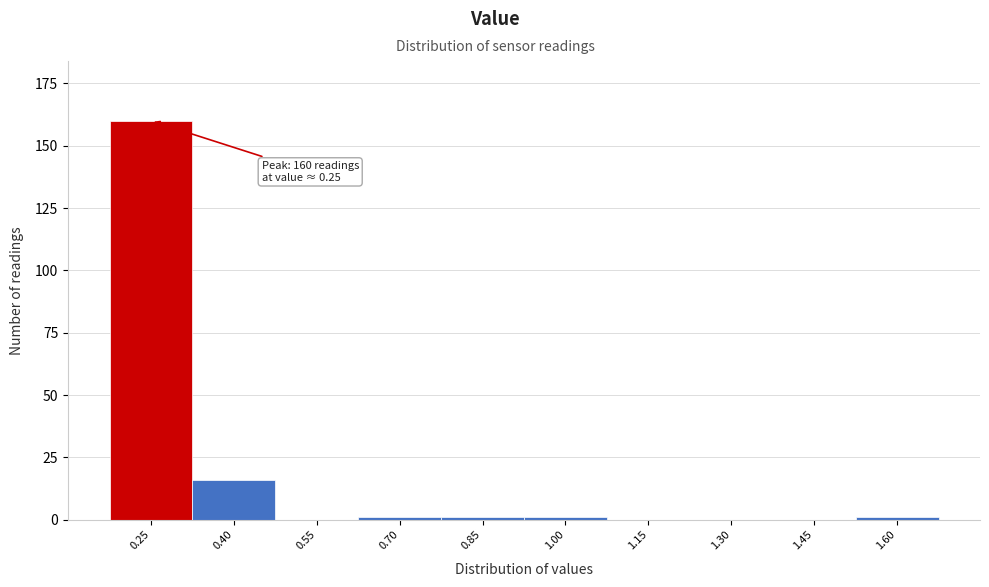

Reading left to right, extract all data points from this chart.

0.25=160	0.40=16	0.55=0	0.70=1	0.85=1	1.00=1	1.15=0	1.30=0	1.45=0	1.60=1